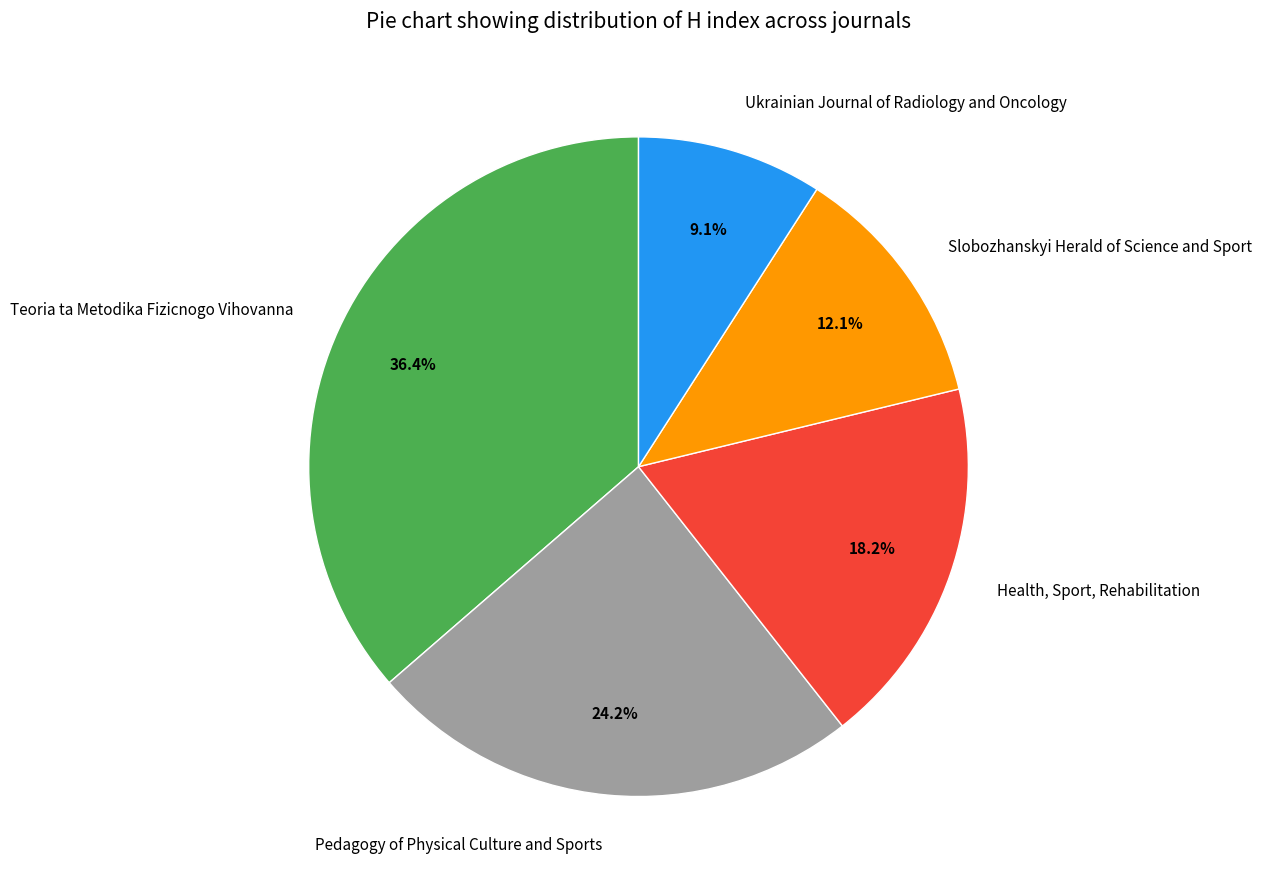

True or false: Health, Sport, Rehabilitation accounts for 18% of the total.

True